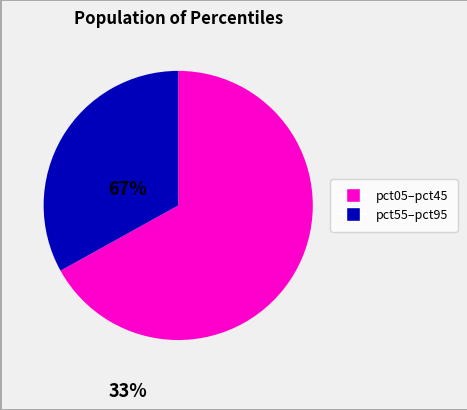

Does any single category account for the majority?

Yes